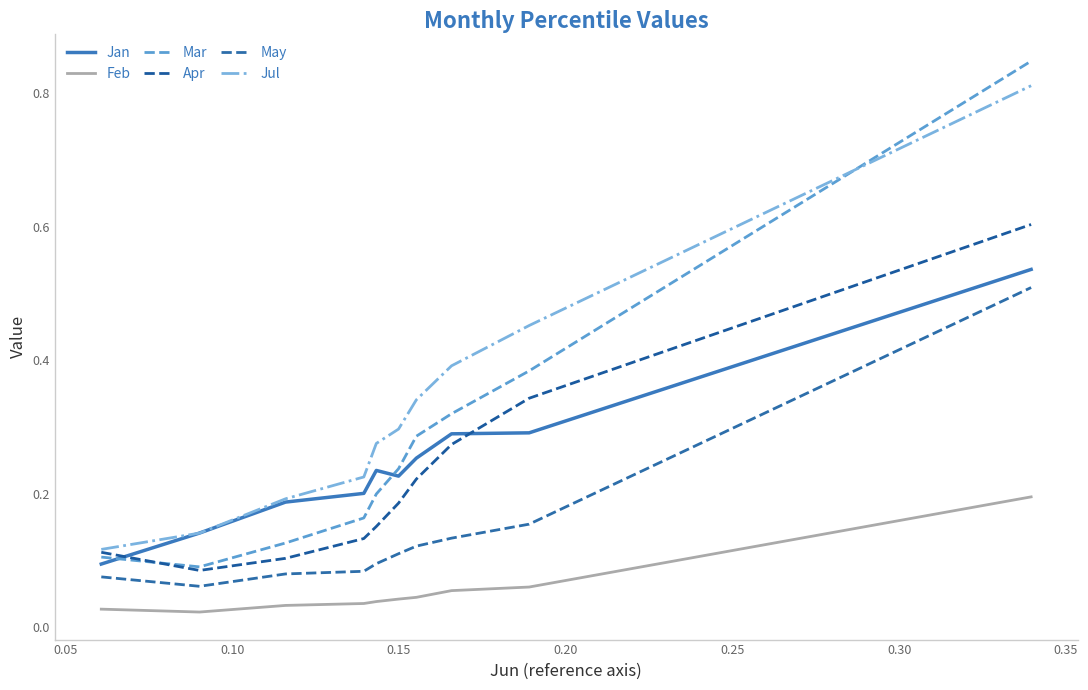

What is the sum of all Jan values?

2.5